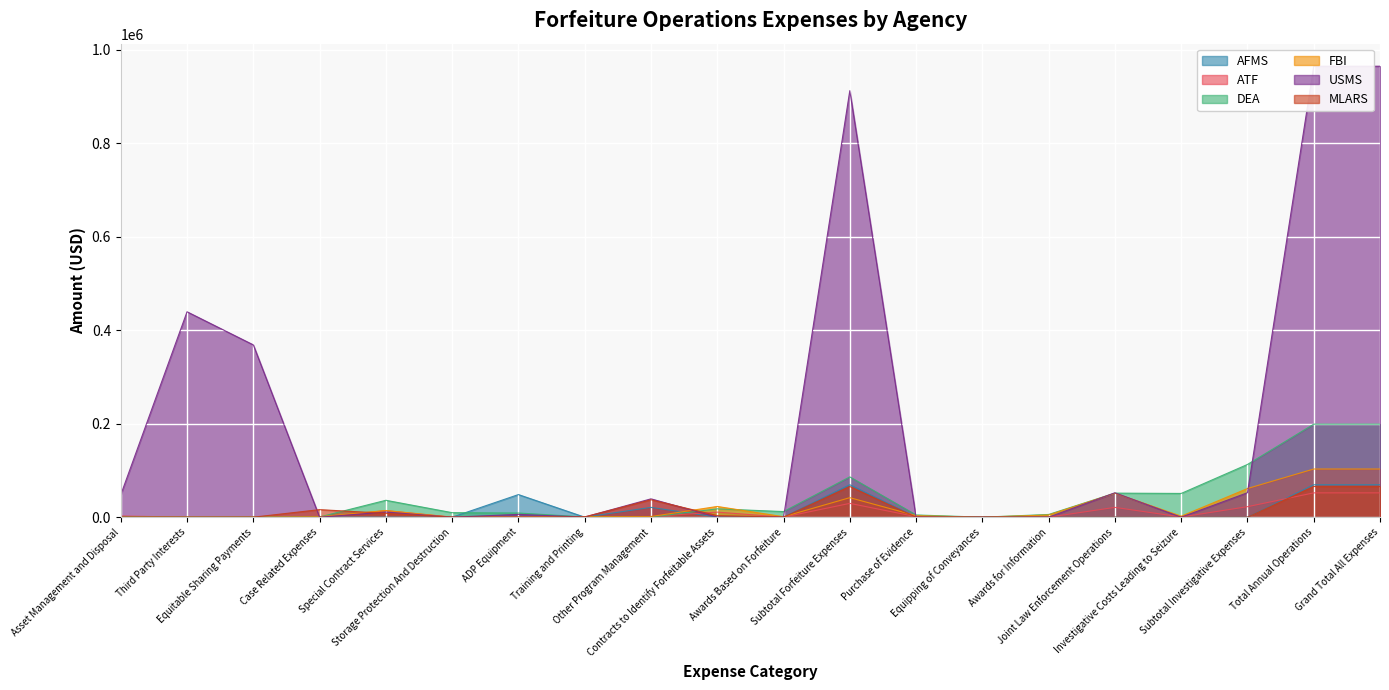

How many values in the DEA series exceed 9670?

10